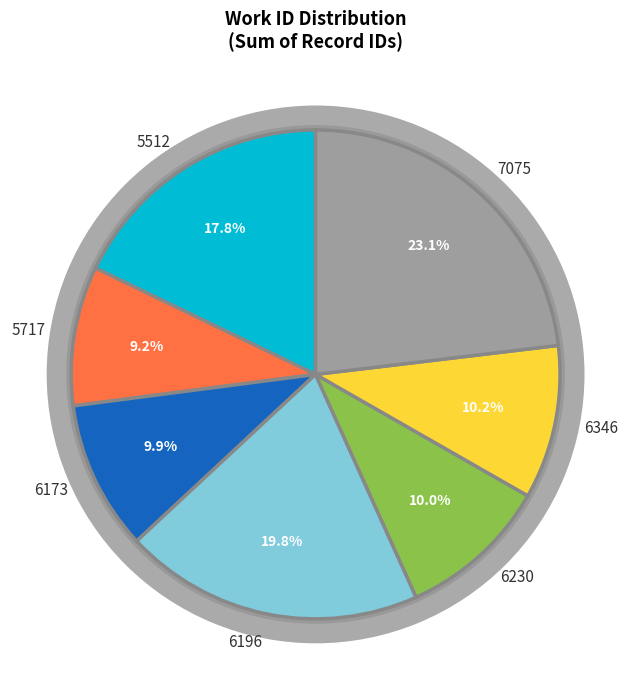

Is the sum of 6230 and 5512 greater than half?

No